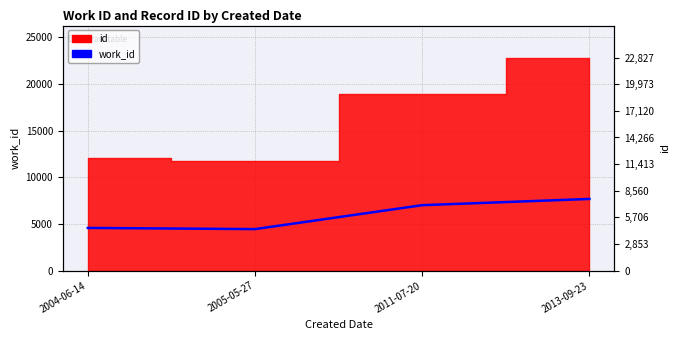

What is the difference between the values at 2004-06-14 and 2011-07-20?

2435